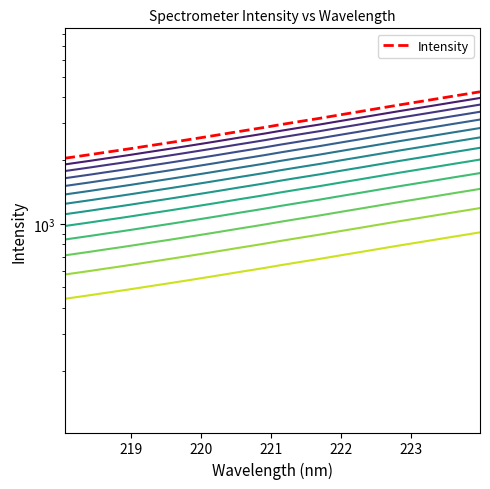

At which label does the data first exceed 1600?

221.1174